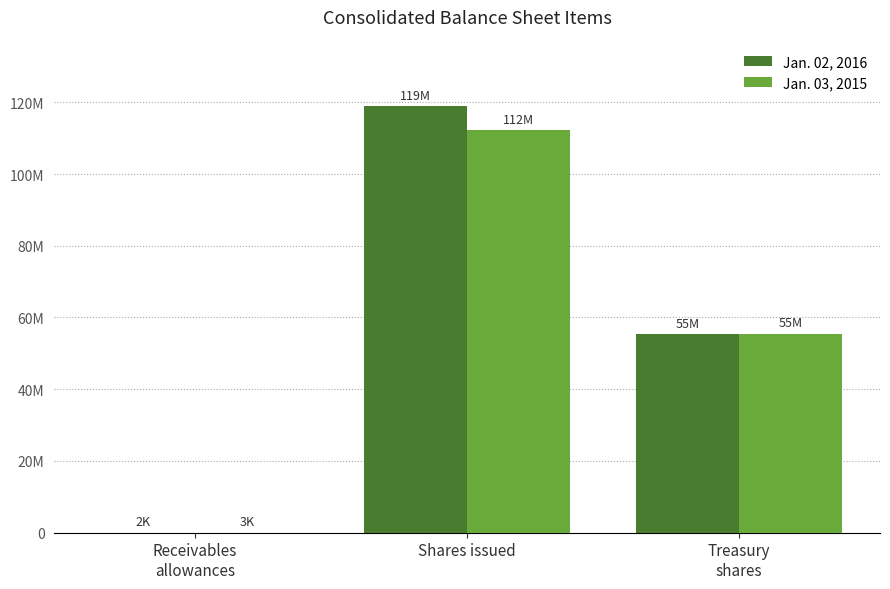

Are the bars horizontal?

No